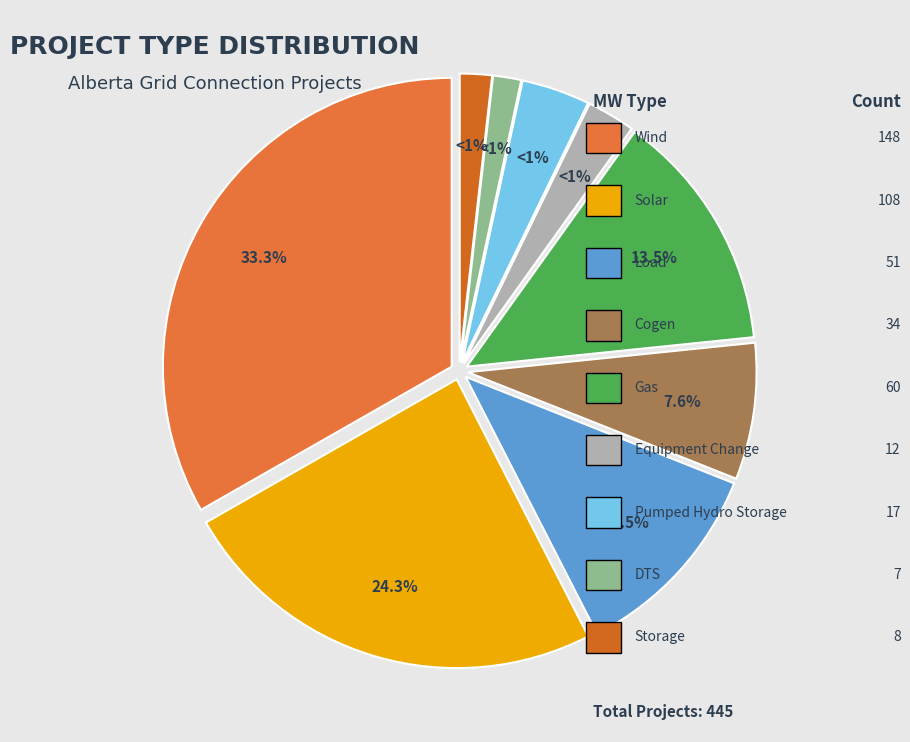

What is the change in value from Load to Pumped Hydro Storage?

-34